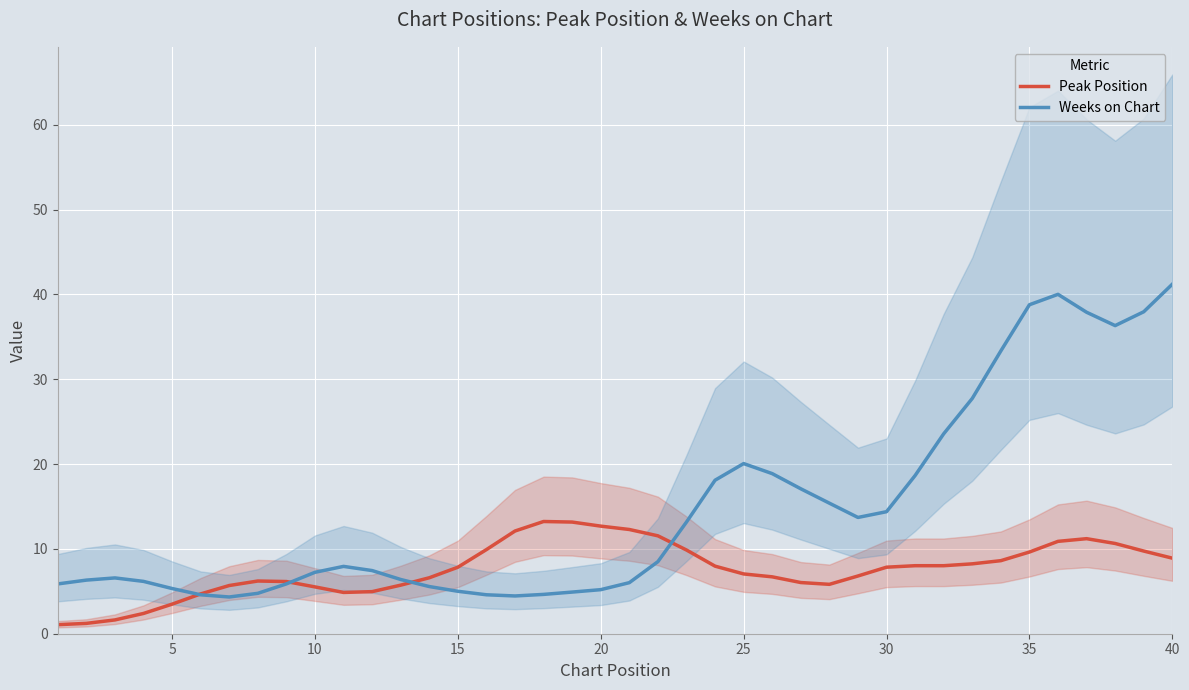

What is the difference between the Weeks on Chart values at 17 and 24?

15.4